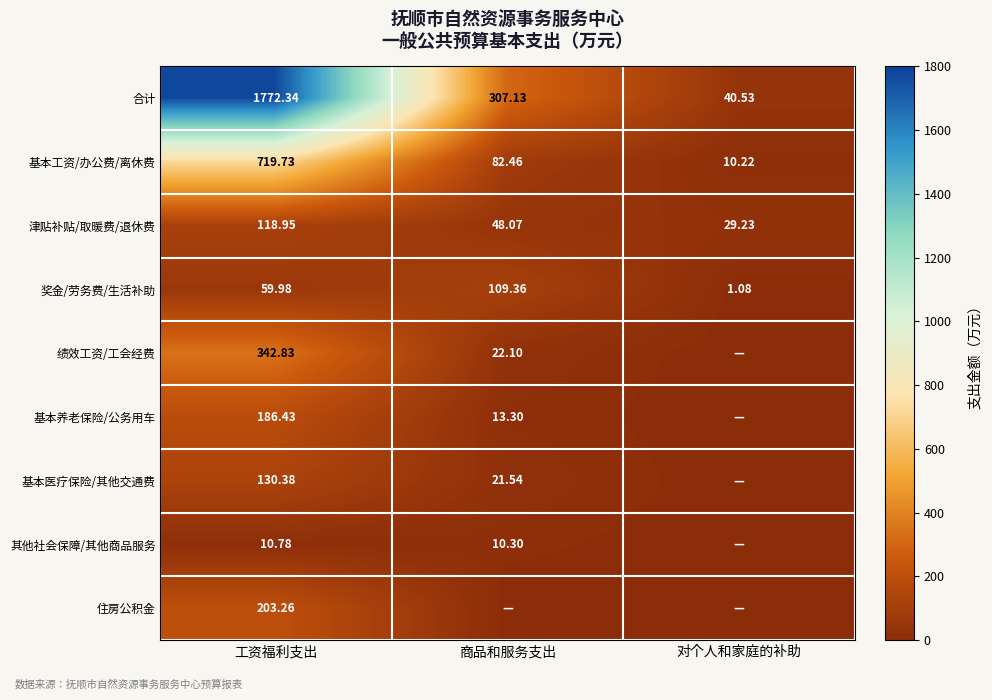

What is the approximate value of 基本工资/办公费/离休费 at 商品和服务支出?

82.5